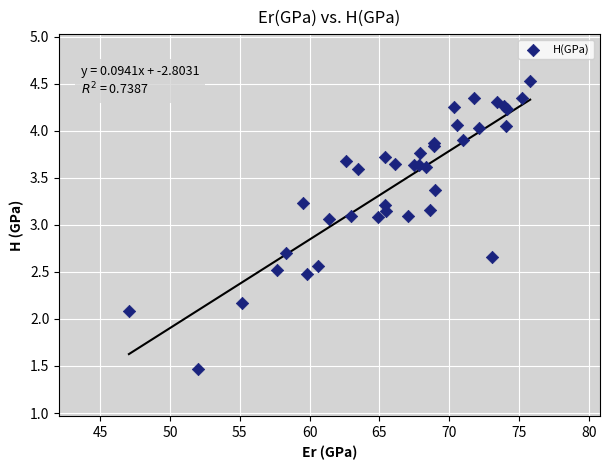

What Y value in the scatter plot is closest to 2?

2.1